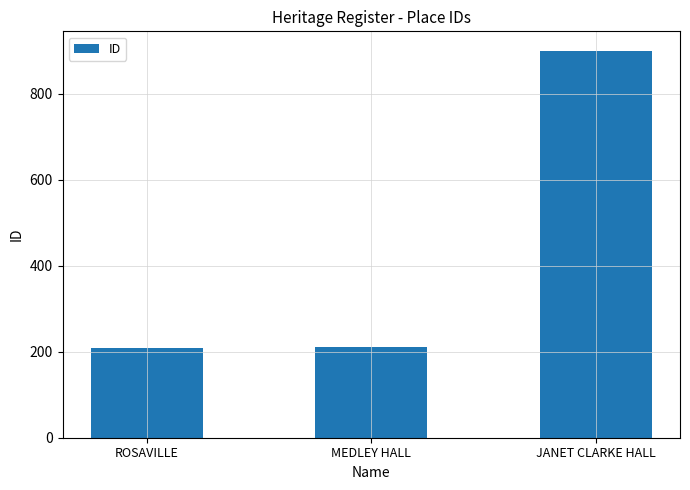

What is the label of the 1st bar from the left?

ROSAVILLE